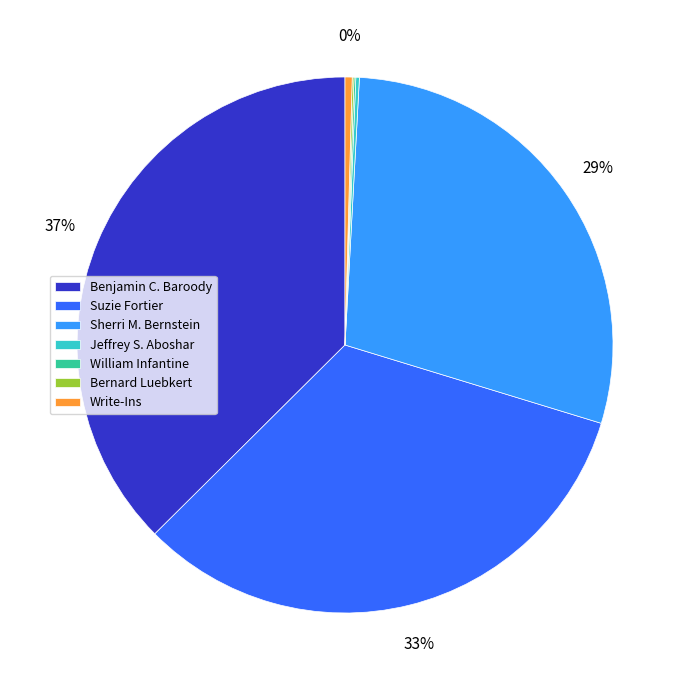

Is it true that Benjamin C. Baroody is 37% of the pie?

True